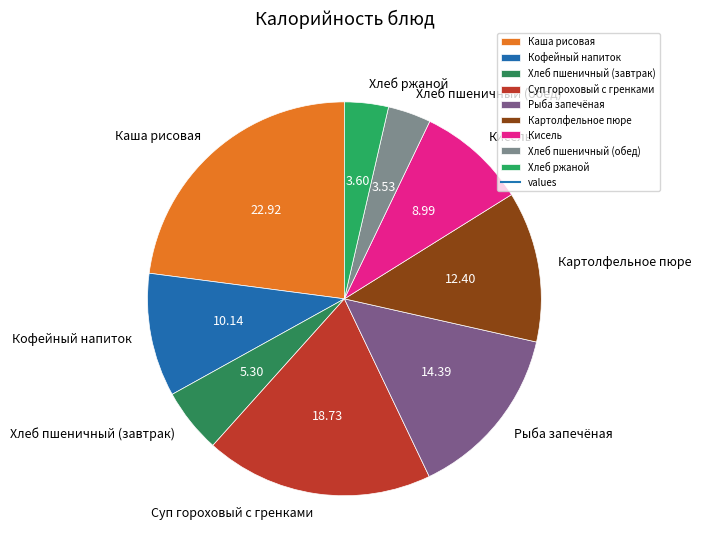

Do Хлеб ржаной and Рыба запечёная together represent more than half of the pie?

No